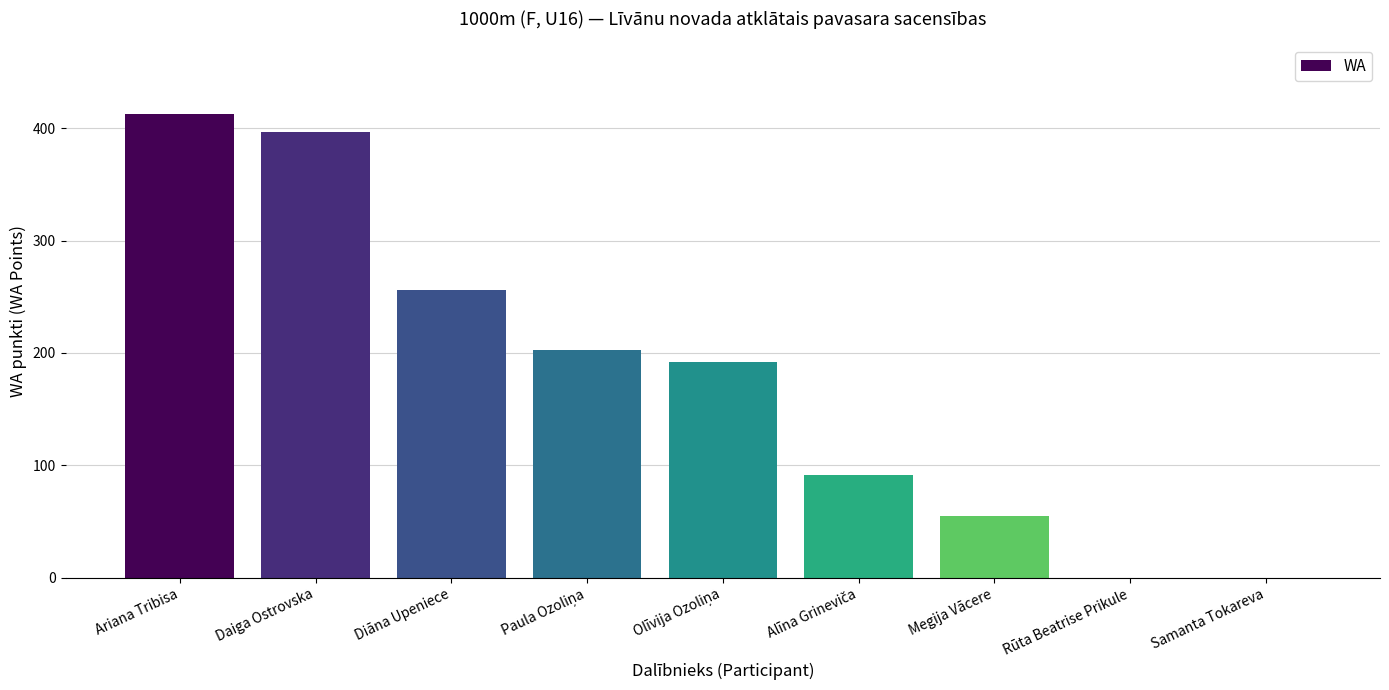

Are the bars horizontal?

No